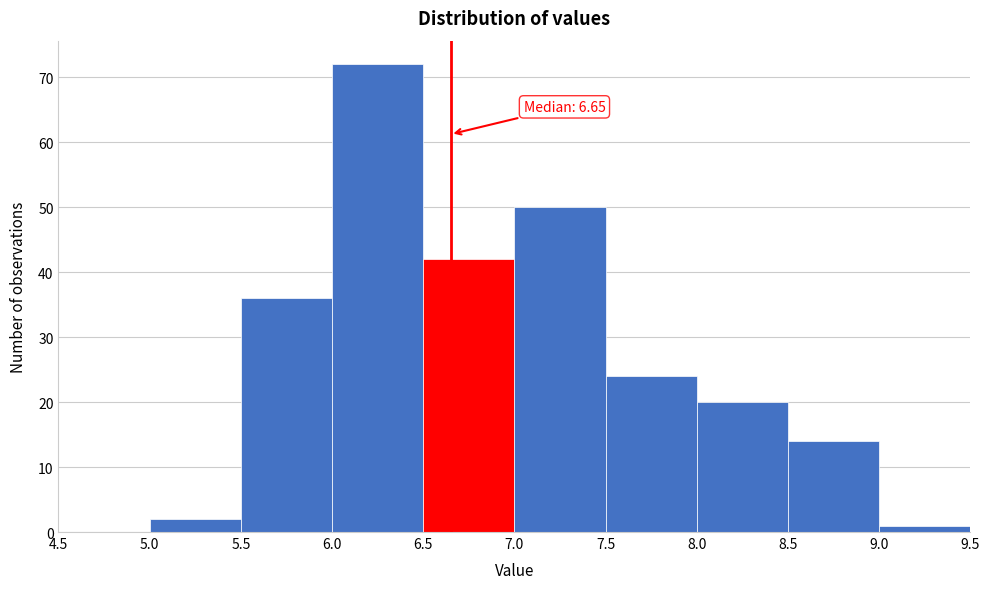

Over which range of the x-axis is the bar tallest?

6.0 to 6.5